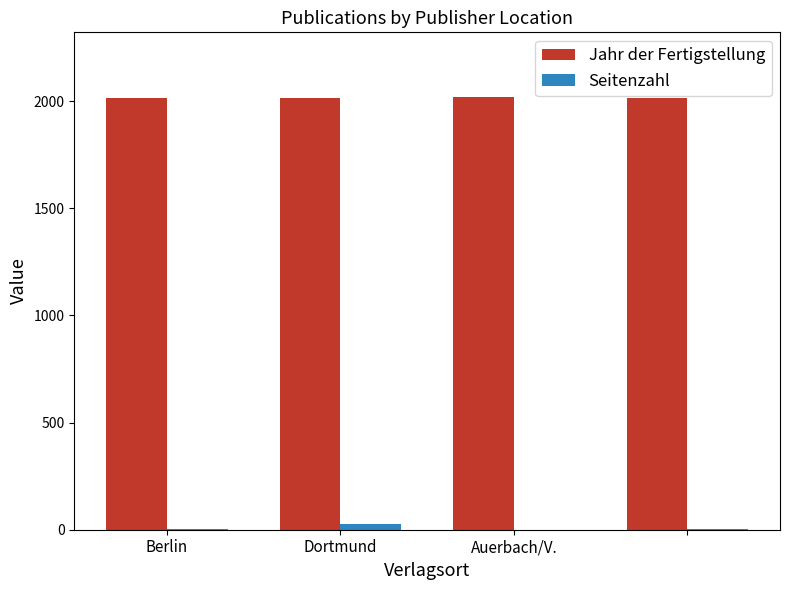

What is the highest value of the Jahr der Fertigstellung series?

2018